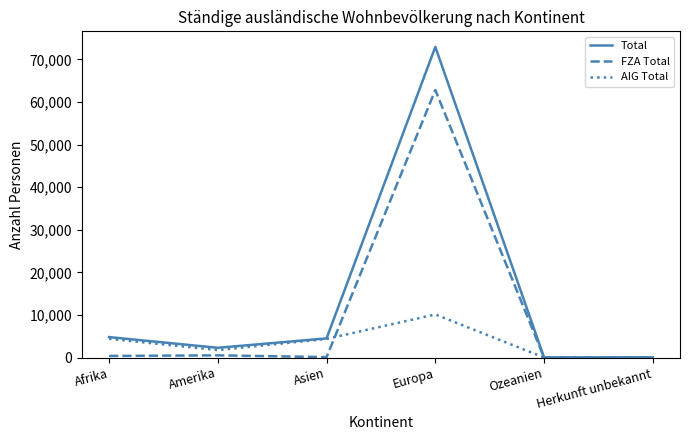

Rank the series by their average value, from highest to lowest.

Total, FZA Total, AIG Total